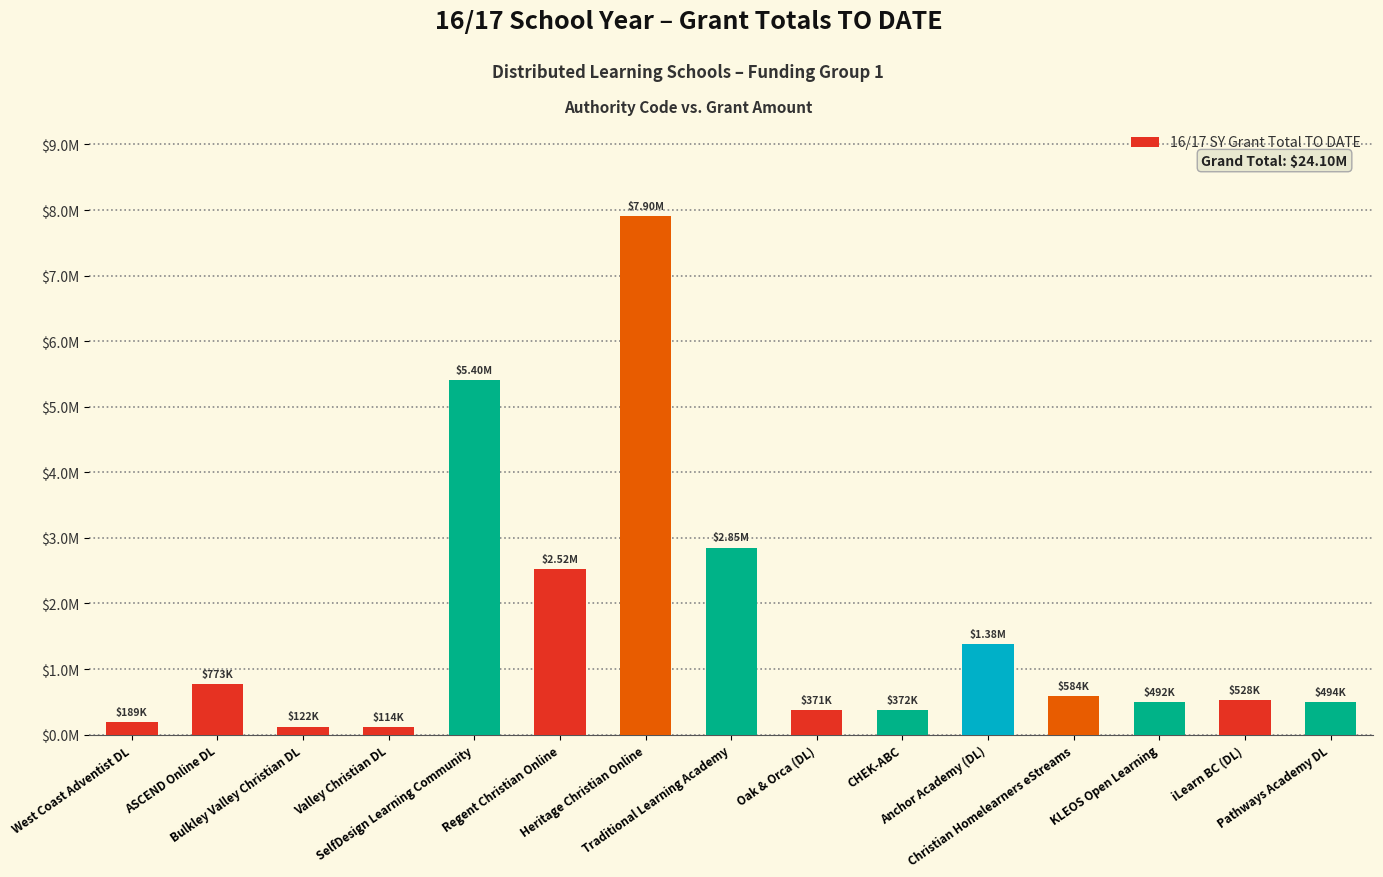

Are the bars horizontal?

No